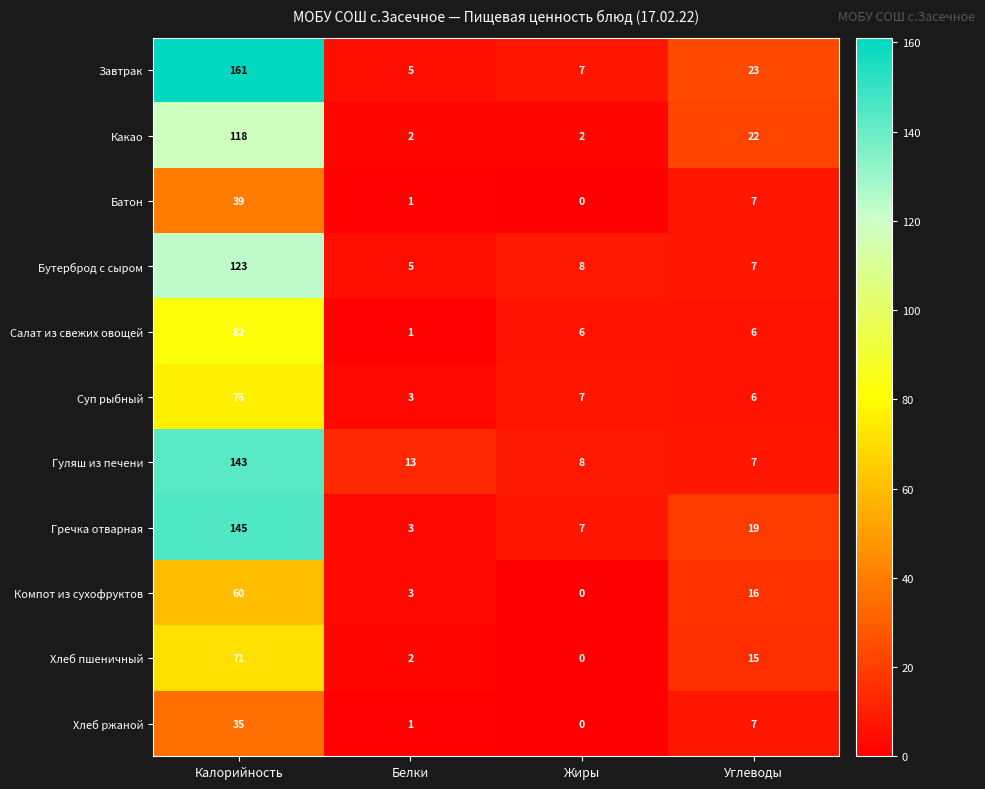

What is the maximum value shown in the chart?

161